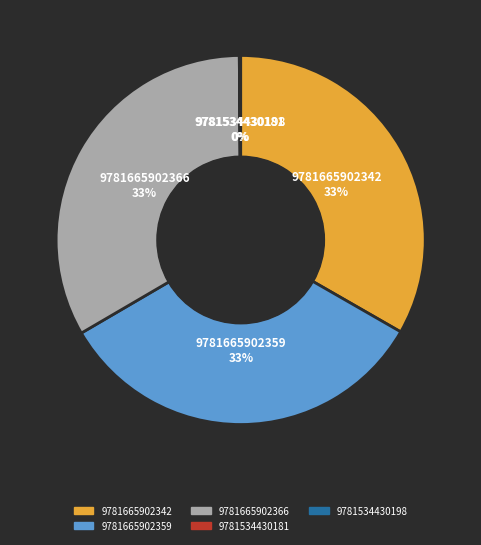

Is it true that 9781665902366 is 33% of the pie?

True